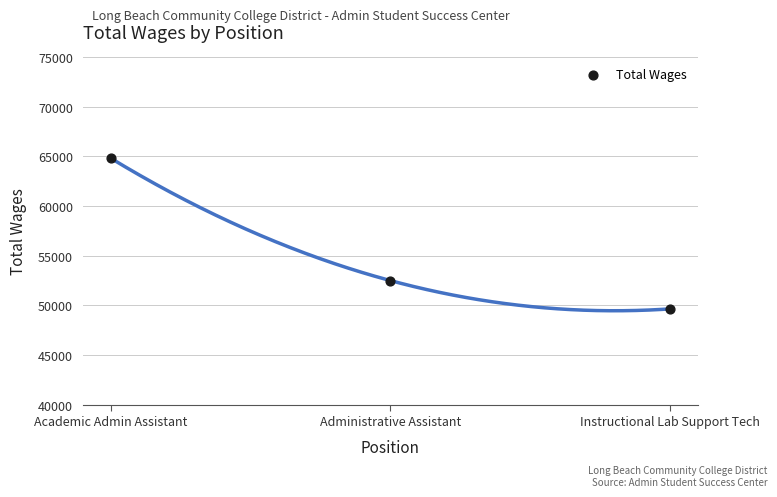

What is the average Y value?

55663